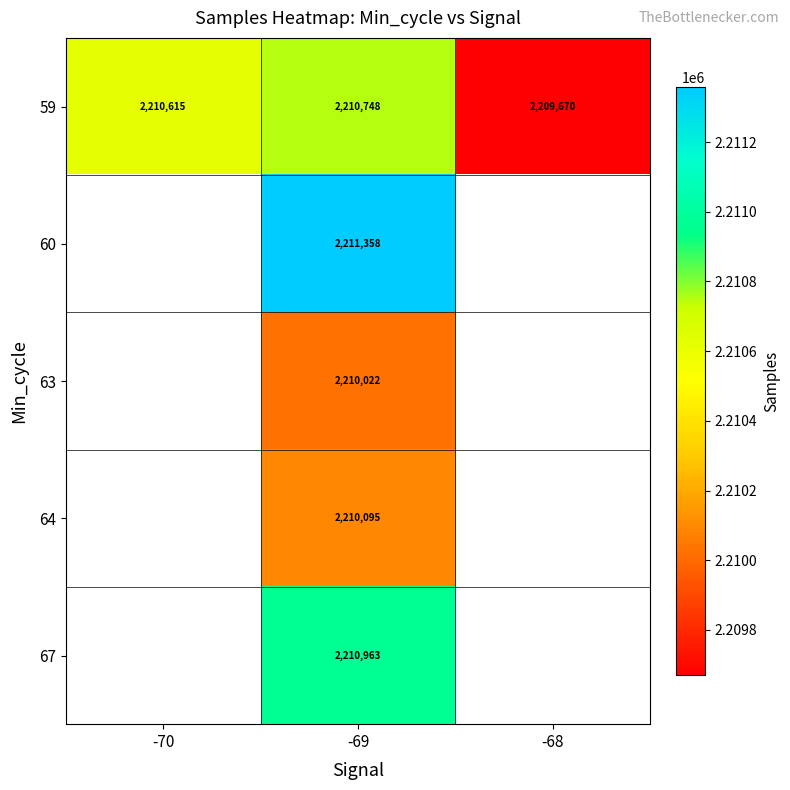

At how many categories does at least one series exceed 2210183?

2